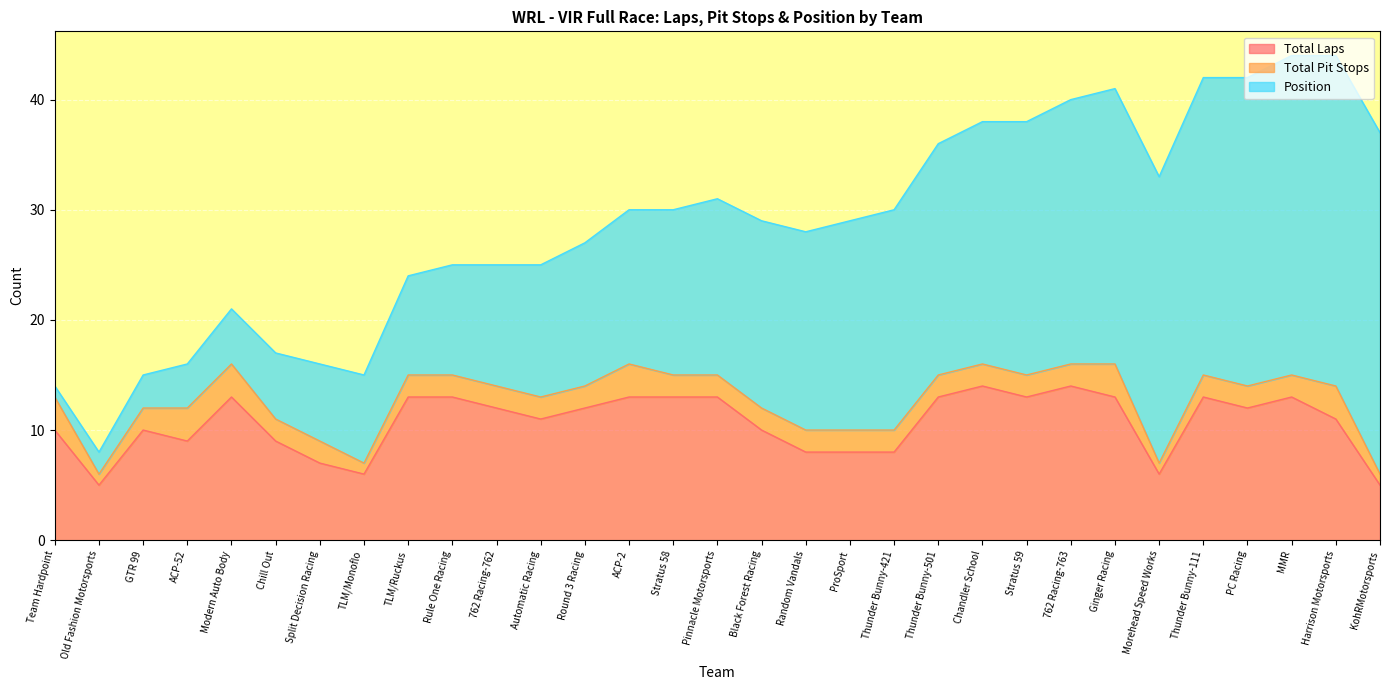

Which category has the highest value across all series?

KohRMotorsports